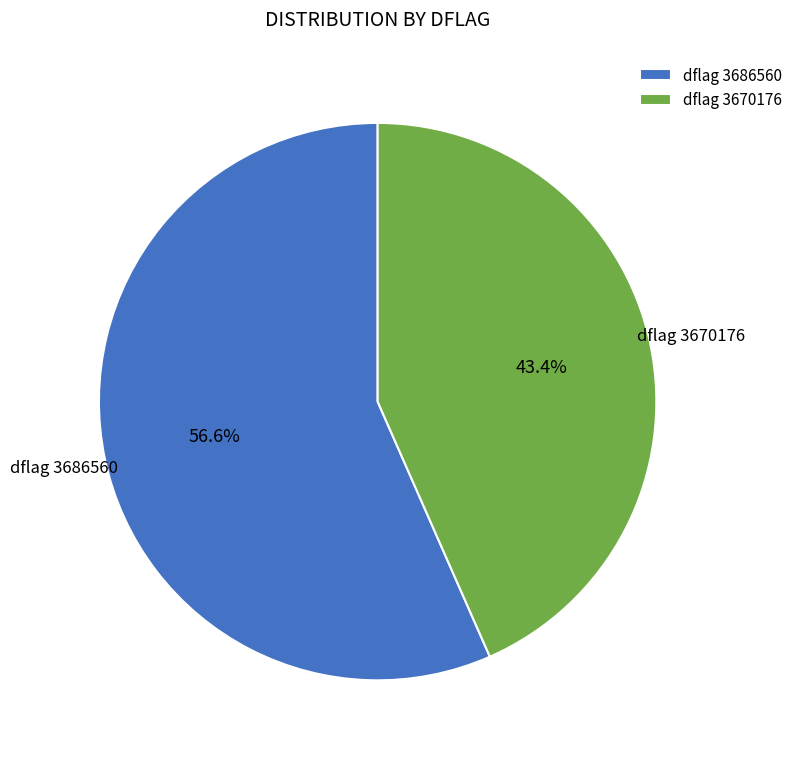

Is the sum of dflag 3670176 and dflag 3686560 greater than half?

Yes